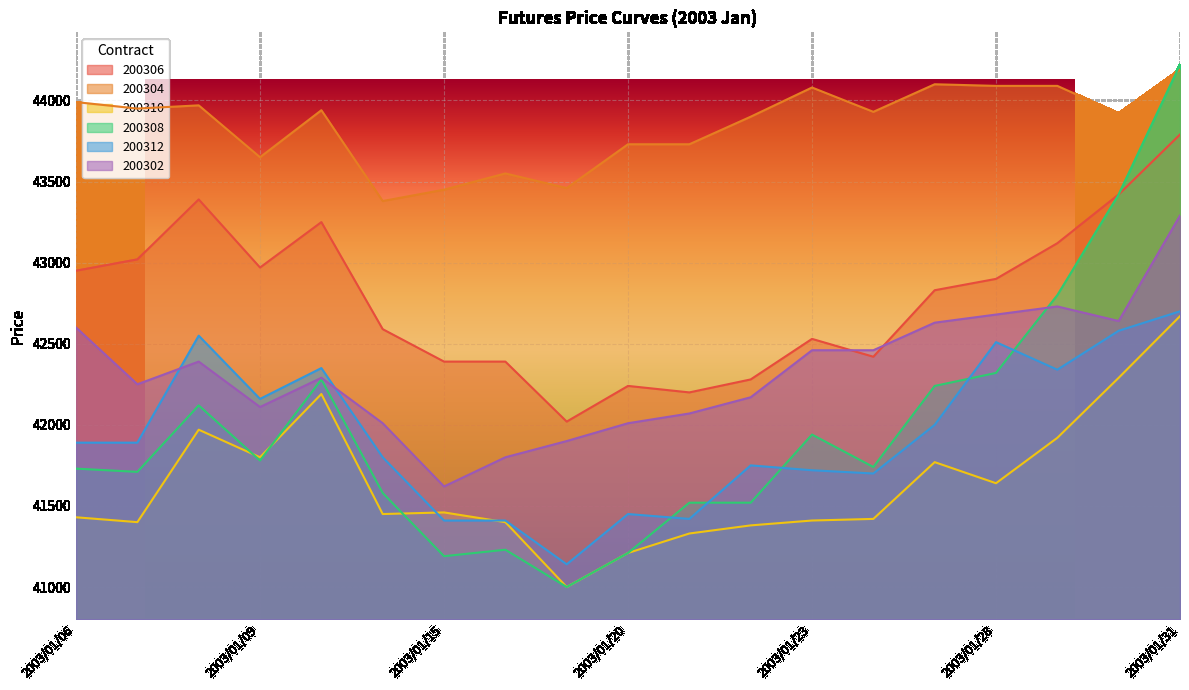

What is the minimum value for 200304?

43380